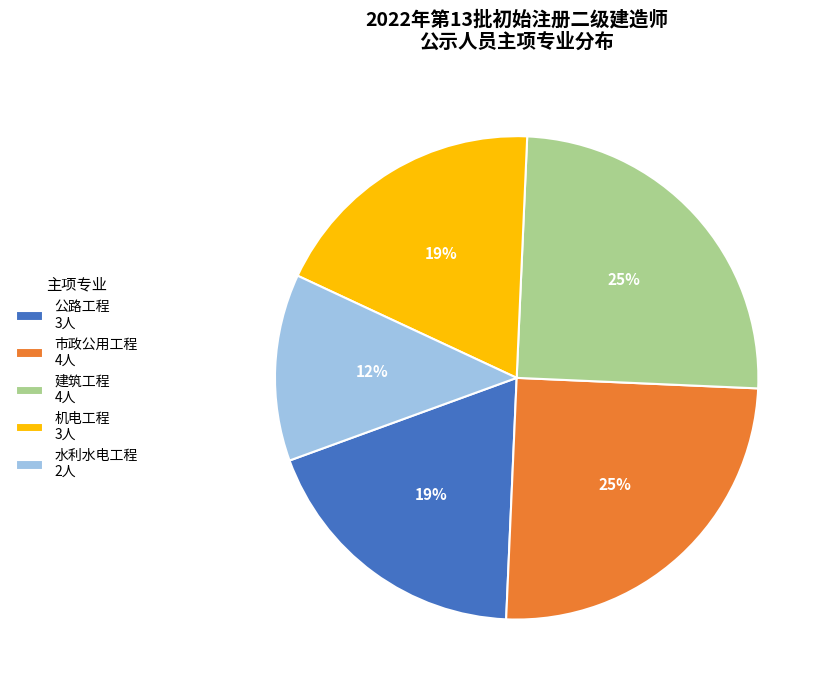

To the nearest percent, what is the combined percentage of 水利水电工程 2人 and 公路工程 3人?

31%